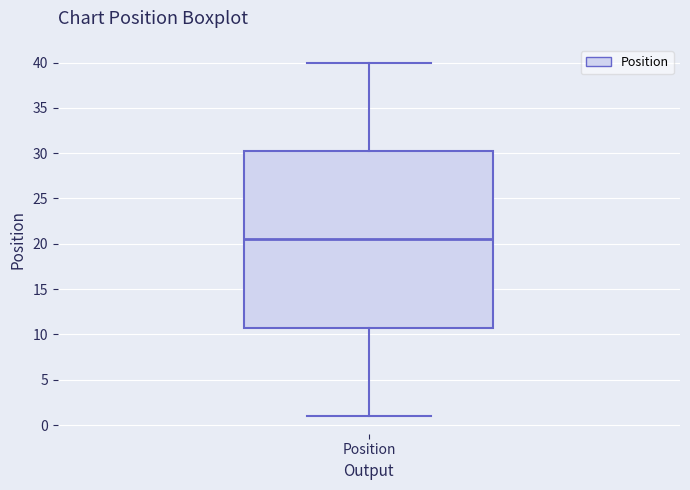

Transcribe this box plot: give where the median line is, the range the box spans, and where the two whiskers end, as read against the y-axis. The values are not printed on the chart, so give them approximately, as read against the axis.

median 20.5, box 11.0 to 30.5, whiskers 1.0 to 40.0